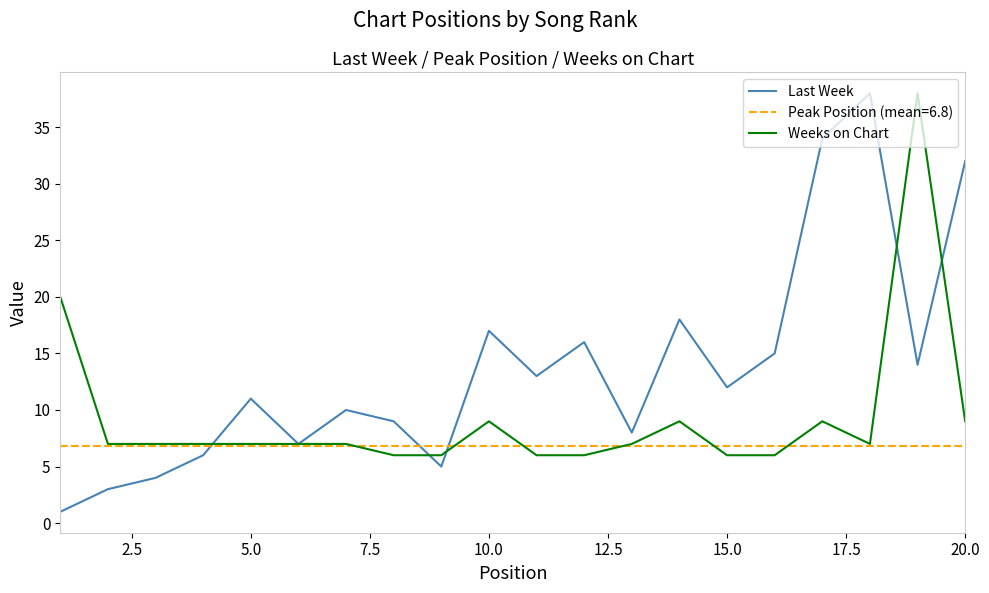

Does the chart display data point markers on the line(s)?

No